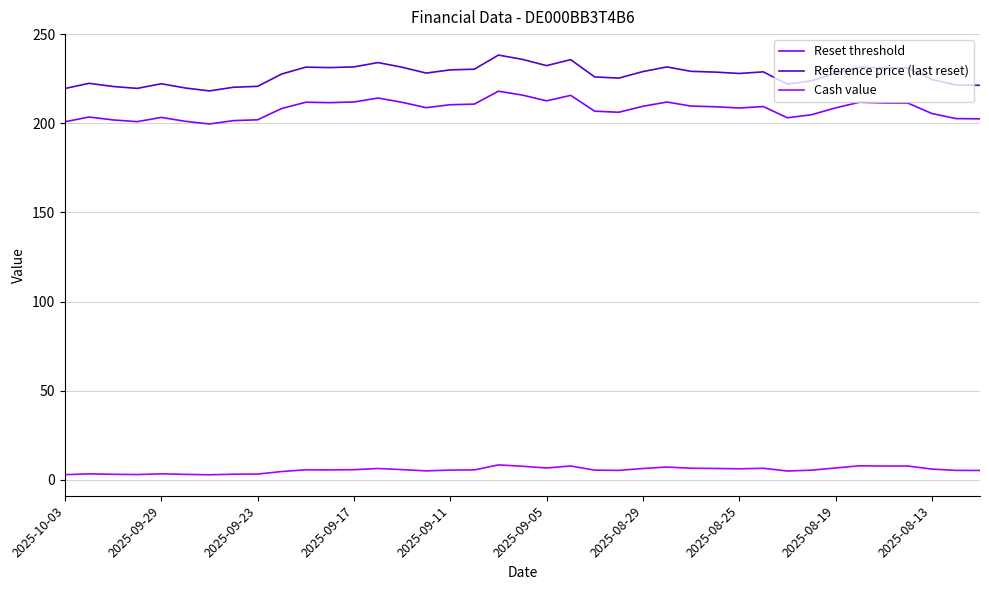

What is the maximum value shown in the chart?

238.2